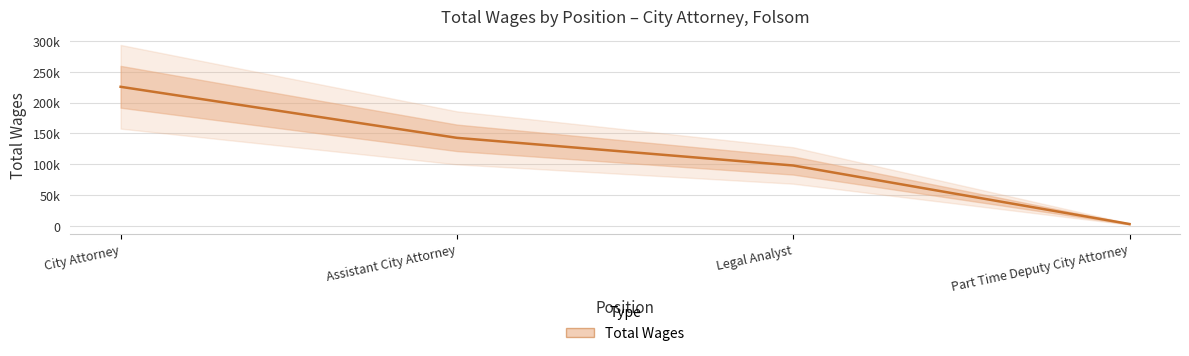

List the labels in order of value, largest first.

City Attorney, Assistant City Attorney, Legal Analyst, Part Time Deputy City Attorney